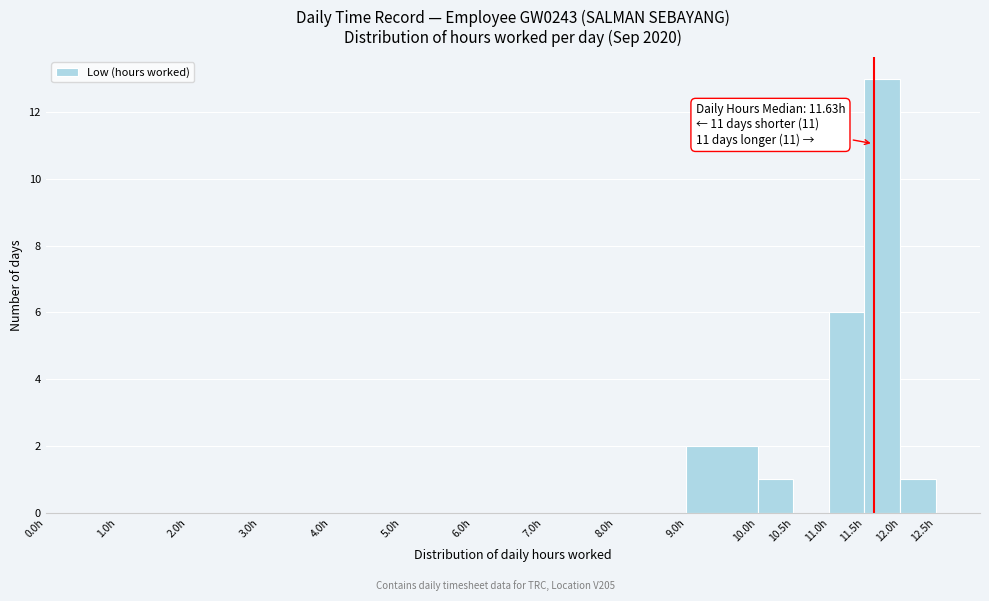

Which range on the x-axis has the tallest bar?

11.5 to 12.0